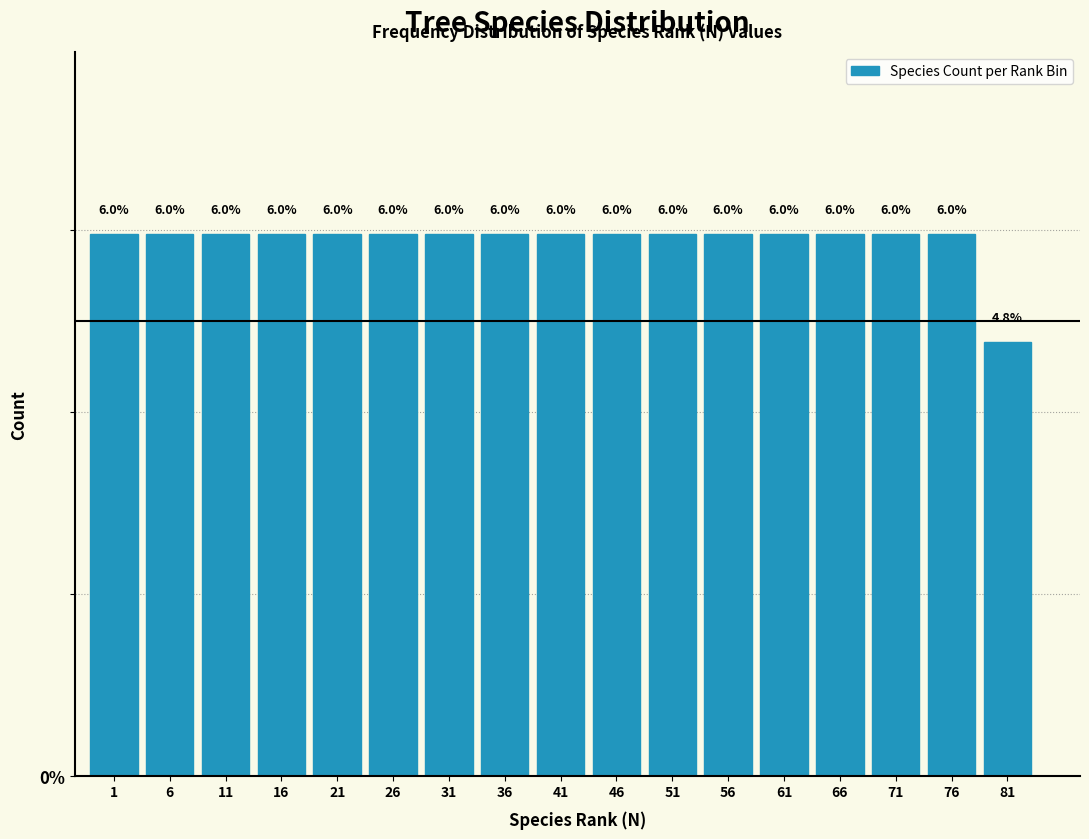

Reading left to right, extract all data points from this chart.

1=6.0	6=6.0	11=6.0	16=6.0	21=6.0	26=6.0	31=6.0	36=6.0	41=6.0	46=6.0	51=6.0	56=6.0	61=6.0	66=6.0	71=6.0	76=6.0	81=4.8